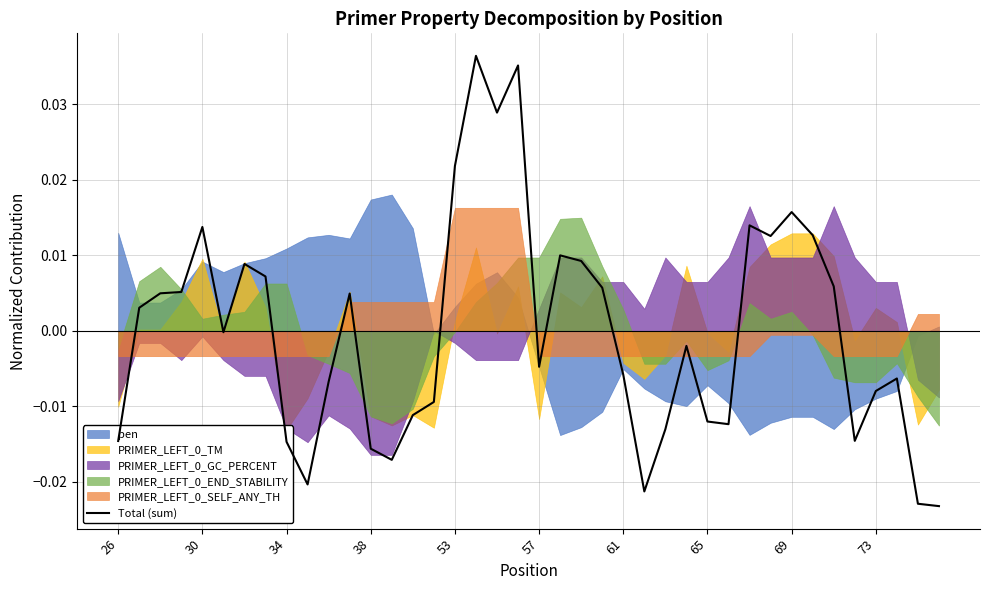

Which has a higher value, 15 or 30?

30